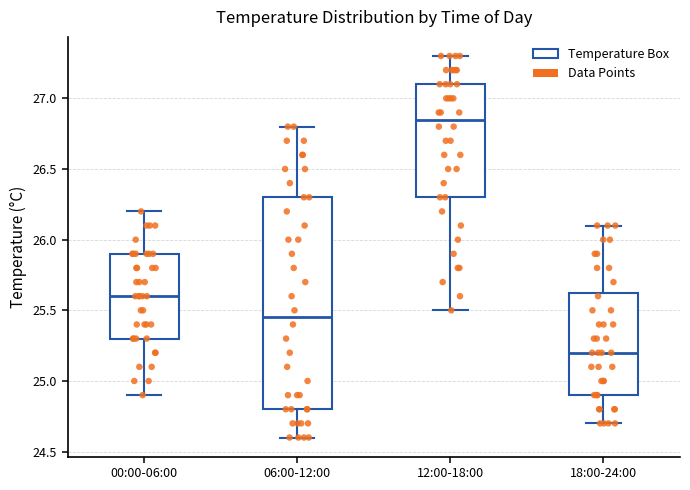

Reading left to right, read every box against the y-axis: the position of its median line, the range the box covers, and the ends of its whiskers. The values are not printed on the chart, so give them approximately, as read against the axis.

00:00-06:00: median 25.60, box 25.30 to 25.90, whiskers 24.90 to 26.20
06:00-12:00: median 25.45, box 24.80 to 26.30, whiskers 24.60 to 26.80
12:00-18:00: median 26.85, box 26.30 to 27.10, whiskers 25.50 to 27.30
18:00-24:00: median 25.20, box 24.90 to 25.65, whiskers 24.70 to 26.10